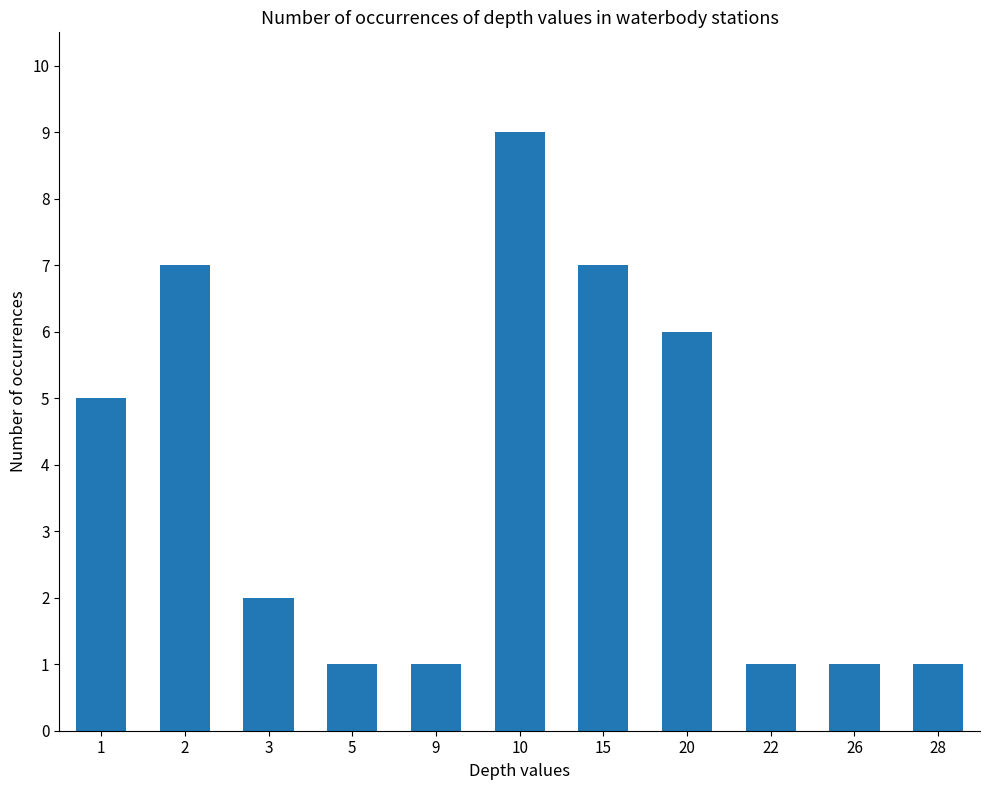

What is the value of the 10th bar from the left?

1